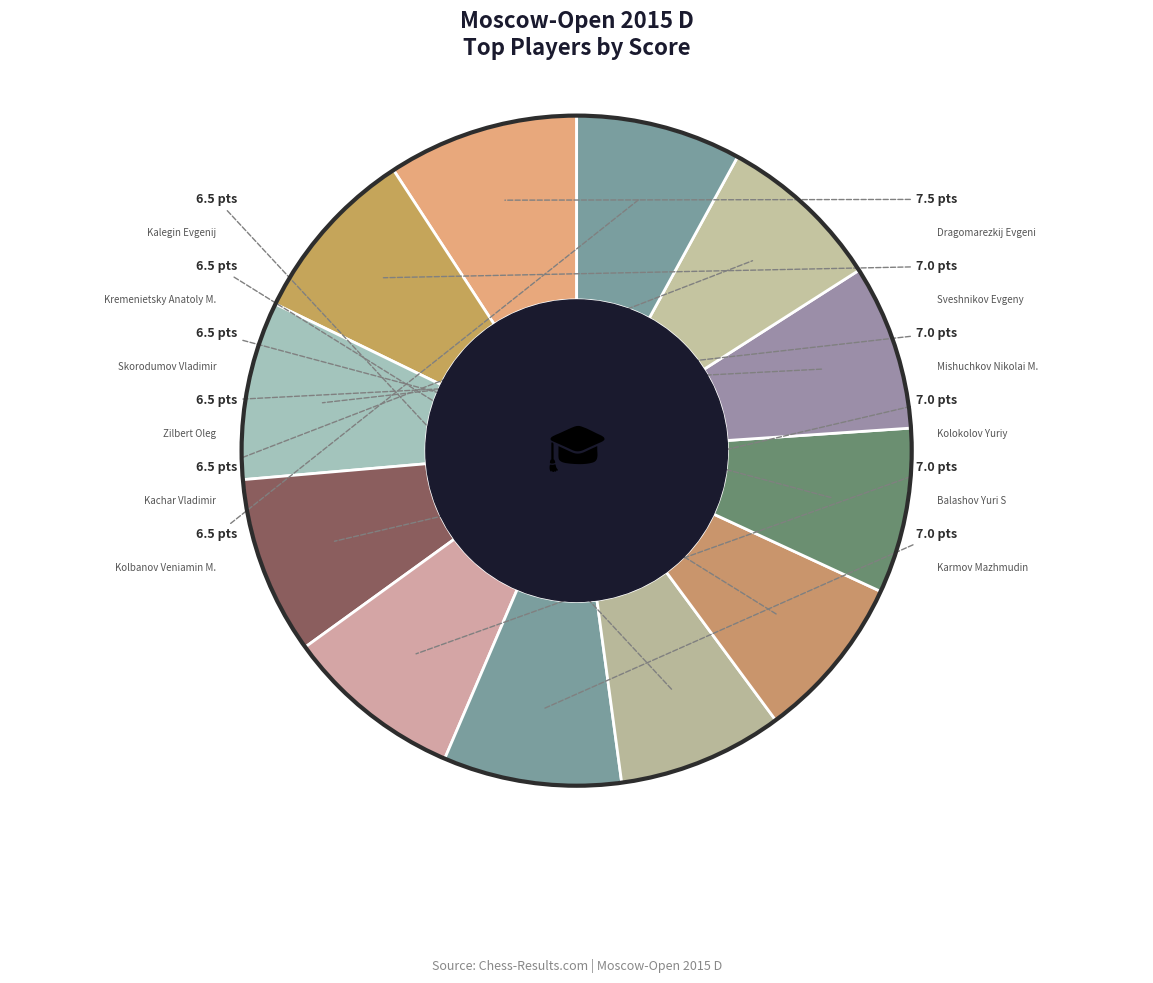

Which slice is the smallest?

Kalegin Evgenij